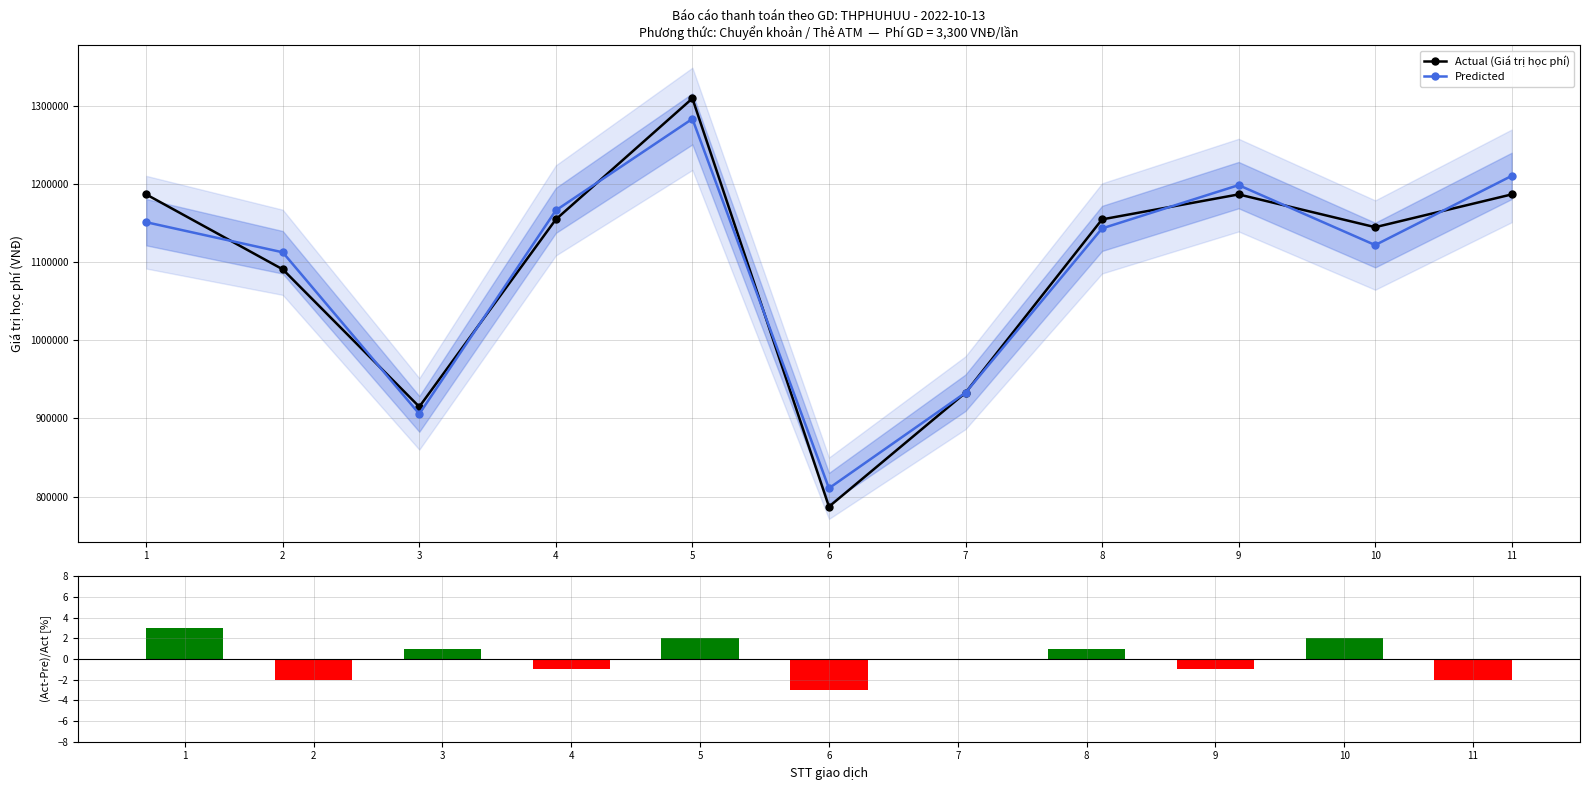

Rank the categories by Actual (Giá trị học phí) value from lowest to highest.

6, 3, 7, 2, 10, 4, 8, 1, 9, 11, 5